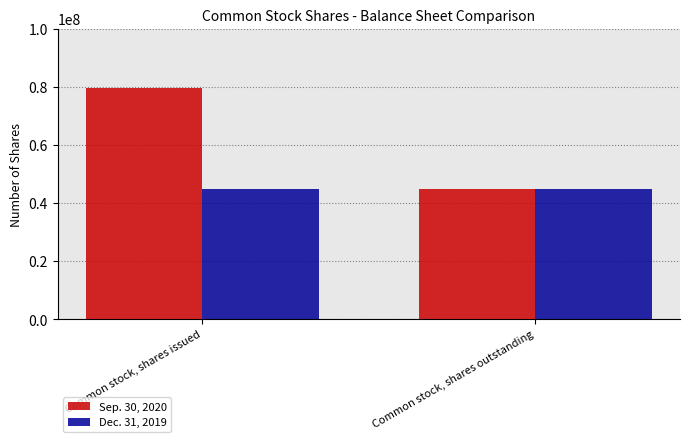

At which category is the sum across all series the highest?

Common stock, shares issued